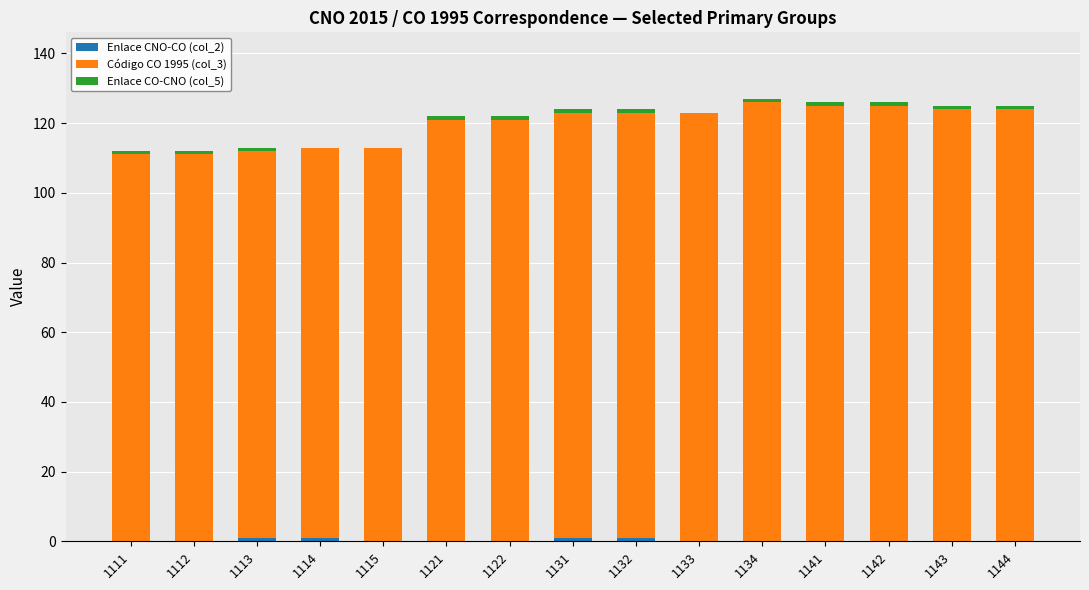

Are the bars grouped side by side (vs. stacked)?

No